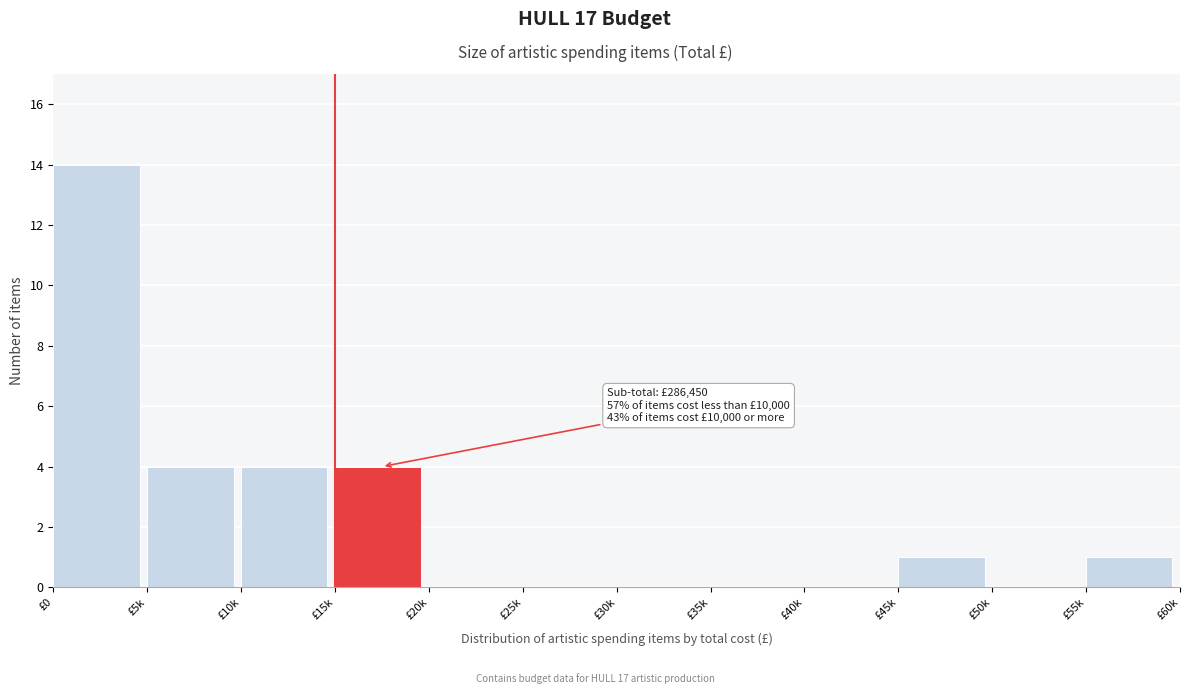

Reading right to left, transcribe all the data shown in this chart.

£55k=1	£50k=0	£45k=1	£40k=0	£35k=0	£30k=0	£25k=0	£20k=0	£15k=4	£10k=4	£5k=4	£0=14